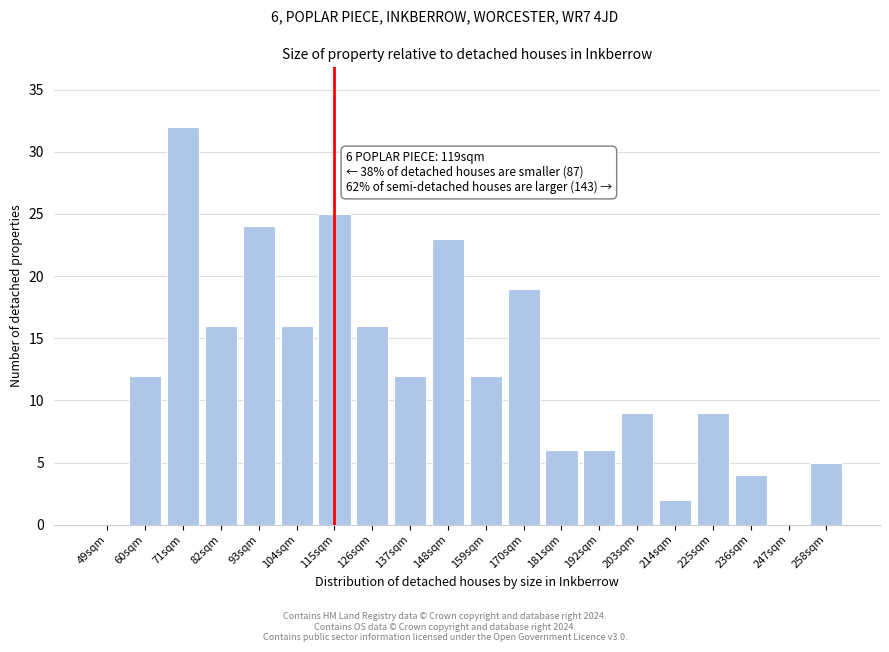

Reading left to right, what are all the values shown in this chart?

49sqm=0	60sqm=12	71sqm=32	82sqm=16	93sqm=24	104sqm=16	115sqm=25	126sqm=16	137sqm=12	148sqm=23	159sqm=12	170sqm=19	181sqm=6	192sqm=6	203sqm=9	214sqm=2	225sqm=9	236sqm=4	247sqm=0	258sqm=5